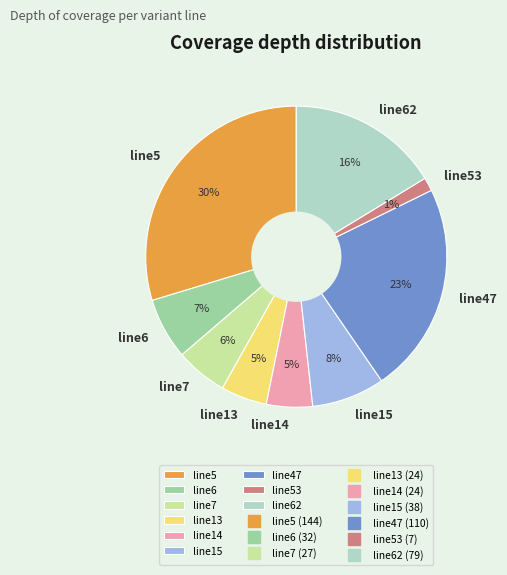

Combined, do line6 and line15 account for over 50%?

No